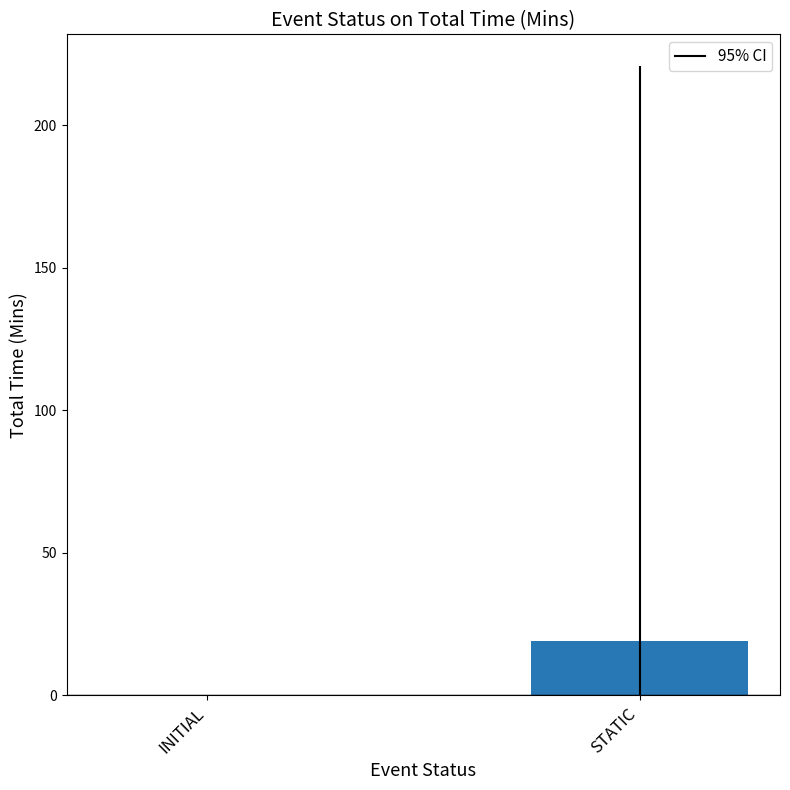

Which category has the highest value across all series?

STATIC